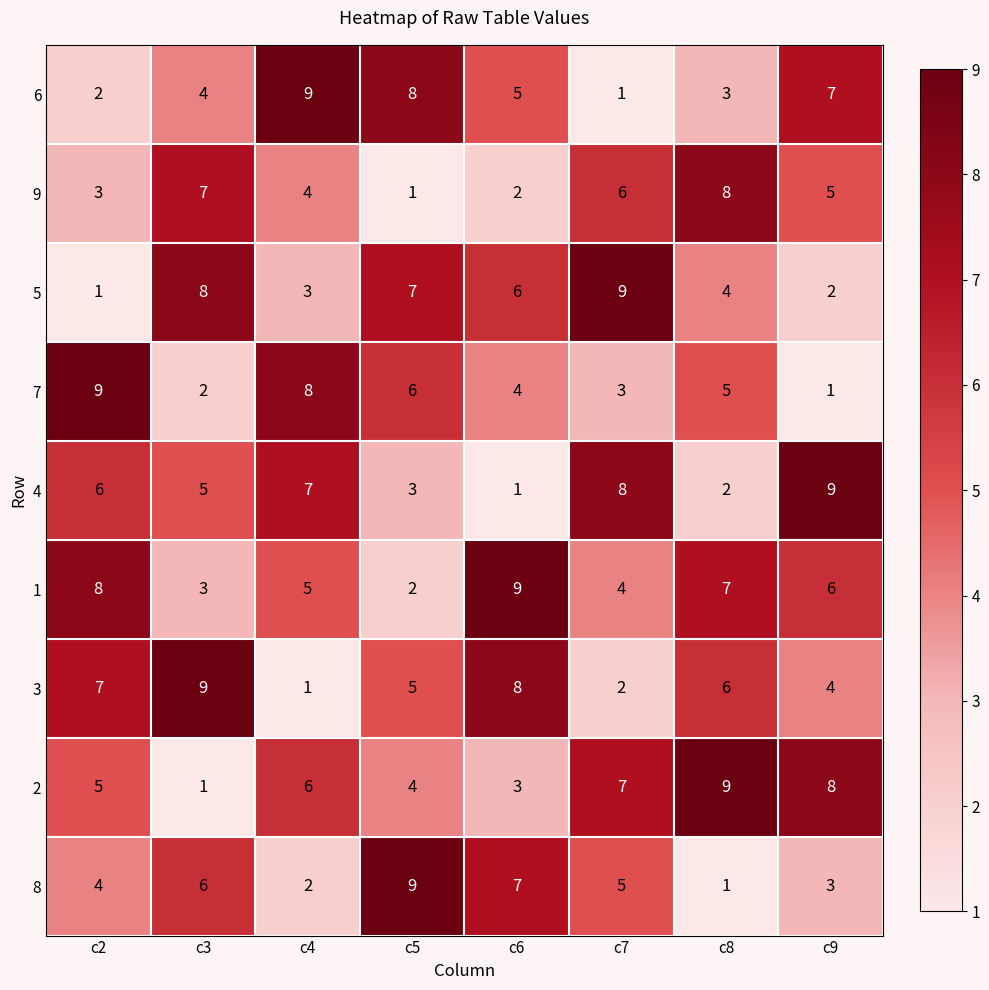

What is the difference between the maximum and minimum values in the 8 series?

8